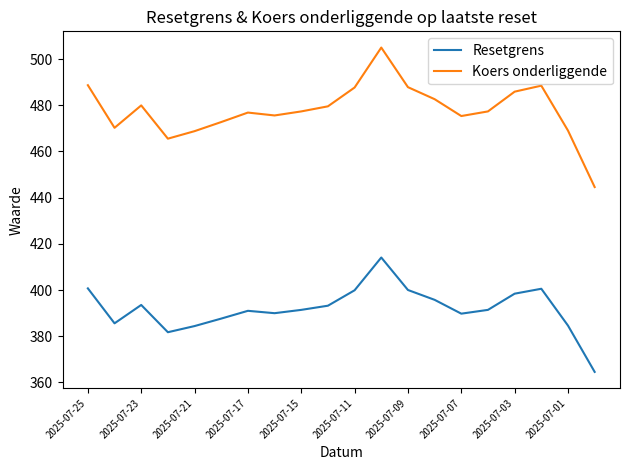

Rank the series by their maximum value, from lowest to highest.

Resetgrens, Koers onderliggende